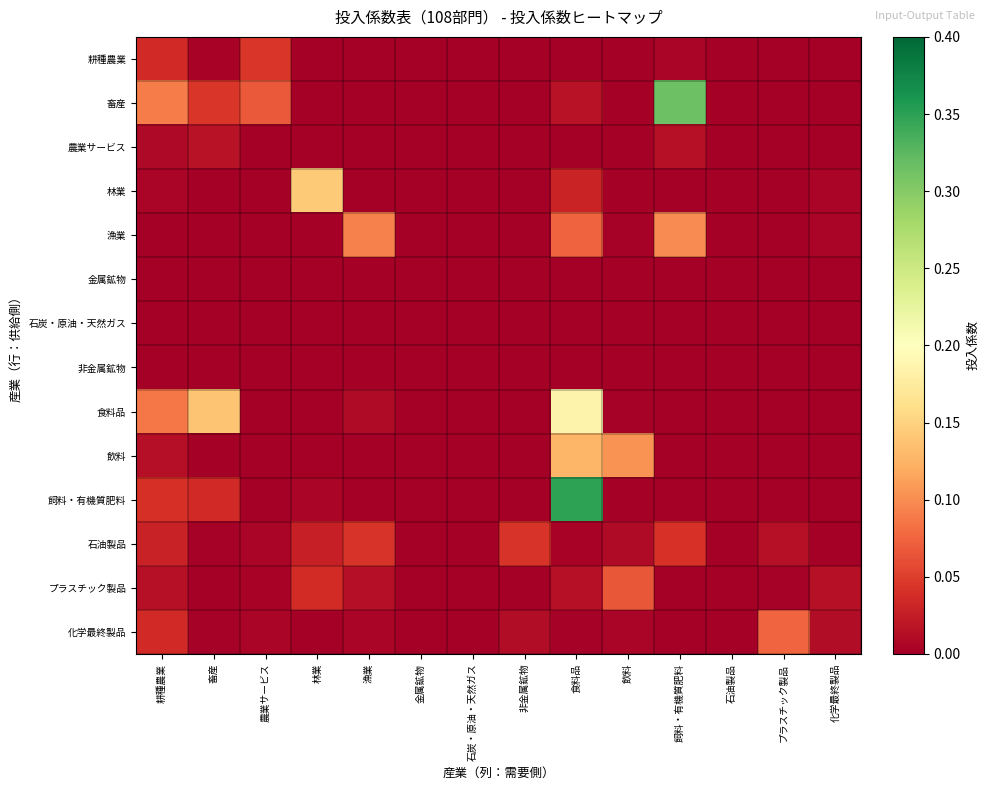

Reading left to right, extract all data points from this chart.

耕種農業: 耕種農業=0.0	畜産=0.0	農業サービス=0.0	林業=0.0	漁業=0.0	金属鉱物=0.0	石炭・原油・天然ガス=0.0	非金属鉱物=0.0	食料品=0.0	飲料=0.0	飼料・有機質肥料=0.0	石油製品=0.0	プラスチック製品=0.0	化学最終製品=0.0
畜産: 耕種農業=0.1	畜産=0.0	農業サービス=0.1	林業=0.0	漁業=0.0	金属鉱物=0.0	石炭・原油・天然ガス=0.0	非金属鉱物=0.0	食料品=0.0	飲料=0.0	飼料・有機質肥料=0.3	石油製品=0.0	プラスチック製品=0.0	化学最終製品=0.0
農業サービス: 耕種農業=0.0	畜産=0.0	農業サービス=0.0	林業=0.0	漁業=0.0	金属鉱物=0.0	石炭・原油・天然ガス=0.0	非金属鉱物=0.0	食料品=0.0	飲料=0.0	飼料・有機質肥料=0.0	石油製品=0.0	プラスチック製品=0.0	化学最終製品=0.0
林業: 耕種農業=0.0	畜産=0.0	農業サービス=0.0	林業=0.1	漁業=0.0	金属鉱物=0.0	石炭・原油・天然ガス=0.0	非金属鉱物=0.0	食料品=0.0	飲料=0.0	飼料・有機質肥料=0.0	石油製品=0.0	プラスチック製品=0.0	化学最終製品=0.0
漁業: 耕種農業=0.0	畜産=0.0	農業サービス=0.0	林業=0.0	漁業=0.1	金属鉱物=0.0	石炭・原油・天然ガス=0.0	非金属鉱物=0.0	食料品=0.1	飲料=0.0	飼料・有機質肥料=0.1	石油製品=0.0	プラスチック製品=0.0	化学最終製品=0.0
金属鉱物: 耕種農業=0.0	畜産=0.0	農業サービス=0.0	林業=0.0	漁業=0.0	金属鉱物=0.0	石炭・原油・天然ガス=0.0	非金属鉱物=0.0	食料品=0.0	飲料=0.0	飼料・有機質肥料=0.0	石油製品=0.0	プラスチック製品=0.0	化学最終製品=0.0
石炭・原油・天然ガス: 耕種農業=0.0	畜産=0.0	農業サービス=0.0	林業=0.0	漁業=0.0	金属鉱物=0.0	石炭・原油・天然ガス=0.0	非金属鉱物=0.0	食料品=0.0	飲料=0.0	飼料・有機質肥料=0.0	石油製品=0.0	プラスチック製品=0.0	化学最終製品=0.0
非金属鉱物: 耕種農業=0.0	畜産=0.0	農業サービス=0.0	林業=0.0	漁業=0.0	金属鉱物=0.0	石炭・原油・天然ガス=0.0	非金属鉱物=0.0	食料品=0.0	飲料=0.0	飼料・有機質肥料=0.0	石油製品=0.0	プラスチック製品=0.0	化学最終製品=0.0
食料品: 耕種農業=0.1	畜産=0.1	農業サービス=0.0	林業=0.0	漁業=0.0	金属鉱物=0.0	石炭・原油・天然ガス=0.0	非金属鉱物=0.0	食料品=0.2	飲料=0.0	飼料・有機質肥料=0.0	石油製品=0.0	プラスチック製品=0.0	化学最終製品=0.0
飲料: 耕種農業=0.0	畜産=0.0	農業サービス=0.0	林業=0.0	漁業=0.0	金属鉱物=0.0	石炭・原油・天然ガス=0.0	非金属鉱物=0.0	食料品=0.1	飲料=0.1	飼料・有機質肥料=0.0	石油製品=0.0	プラスチック製品=0.0	化学最終製品=0.0
飼料・有機質肥料: 耕種農業=0.0	畜産=0.0	農業サービス=0.0	林業=0.0	漁業=0.0	金属鉱物=0.0	石炭・原油・天然ガス=0.0	非金属鉱物=0.0	食料品=0.3	飲料=0.0	飼料・有機質肥料=0.0	石油製品=0.0	プラスチック製品=0.0	化学最終製品=0.0
石油製品: 耕種農業=0.0	畜産=0.0	農業サービス=0.0	林業=0.0	漁業=0.0	金属鉱物=0.0	石炭・原油・天然ガス=0.0	非金属鉱物=0.0	食料品=0.0	飲料=0.0	飼料・有機質肥料=0.0	石油製品=0.0	プラスチック製品=0.0	化学最終製品=0.0
プラスチック製品: 耕種農業=0.0	畜産=0.0	農業サービス=0.0	林業=0.0	漁業=0.0	金属鉱物=0.0	石炭・原油・天然ガス=0.0	非金属鉱物=0.0	食料品=0.0	飲料=0.1	飼料・有機質肥料=0.0	石油製品=0.0	プラスチック製品=0.0	化学最終製品=0.0
化学最終製品: 耕種農業=0.0	畜産=0.0	農業サービス=0.0	林業=0.0	漁業=0.0	金属鉱物=0.0	石炭・原油・天然ガス=0.0	非金属鉱物=0.0	食料品=0.0	飲料=0.0	飼料・有機質肥料=0.0	石油製品=0.0	プラスチック製品=0.1	化学最終製品=0.0